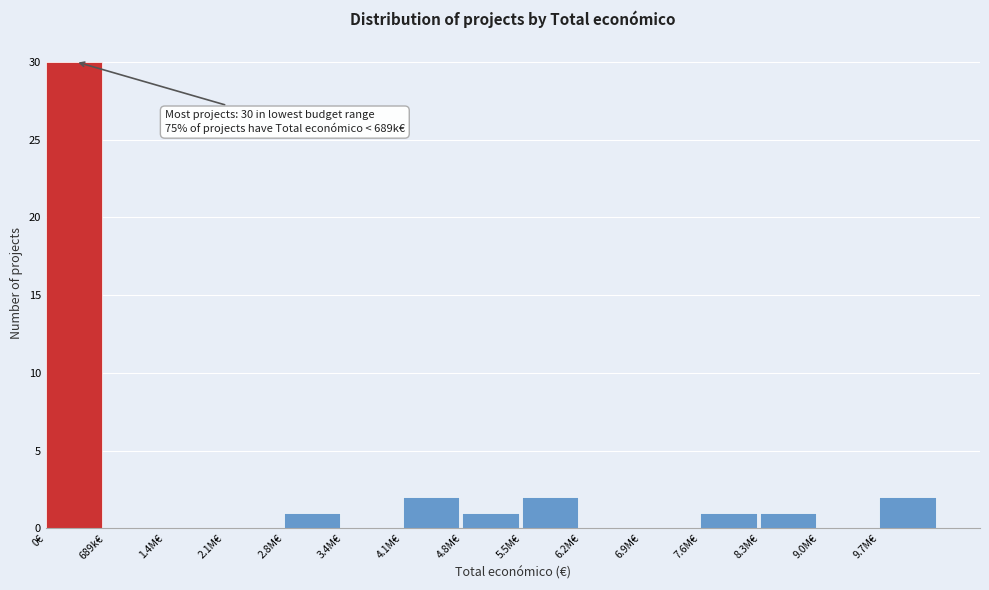

Reading right to left, list all the values displayed in this chart.

9.7M€=2	9.0M€=0	8.3M€=1	7.6M€=1	6.9M€=0	6.2M€=0	5.5M€=2	4.8M€=1	4.1M€=2	3.4M€=0	2.8M€=1	2.1M€=0	1.4M€=0	689k€=0	0€=30